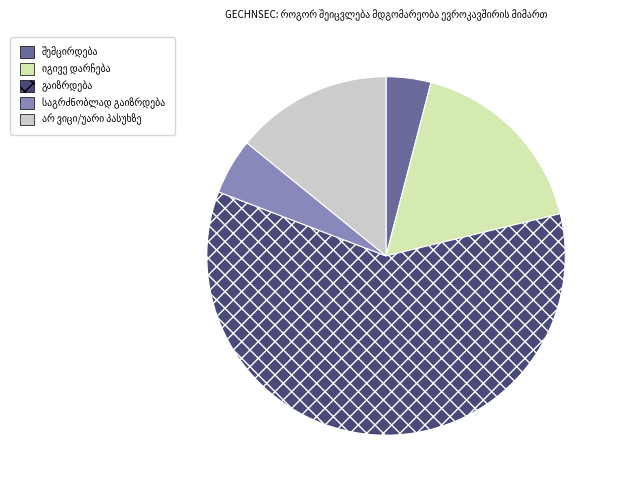

Does any single category account for the majority?

Yes